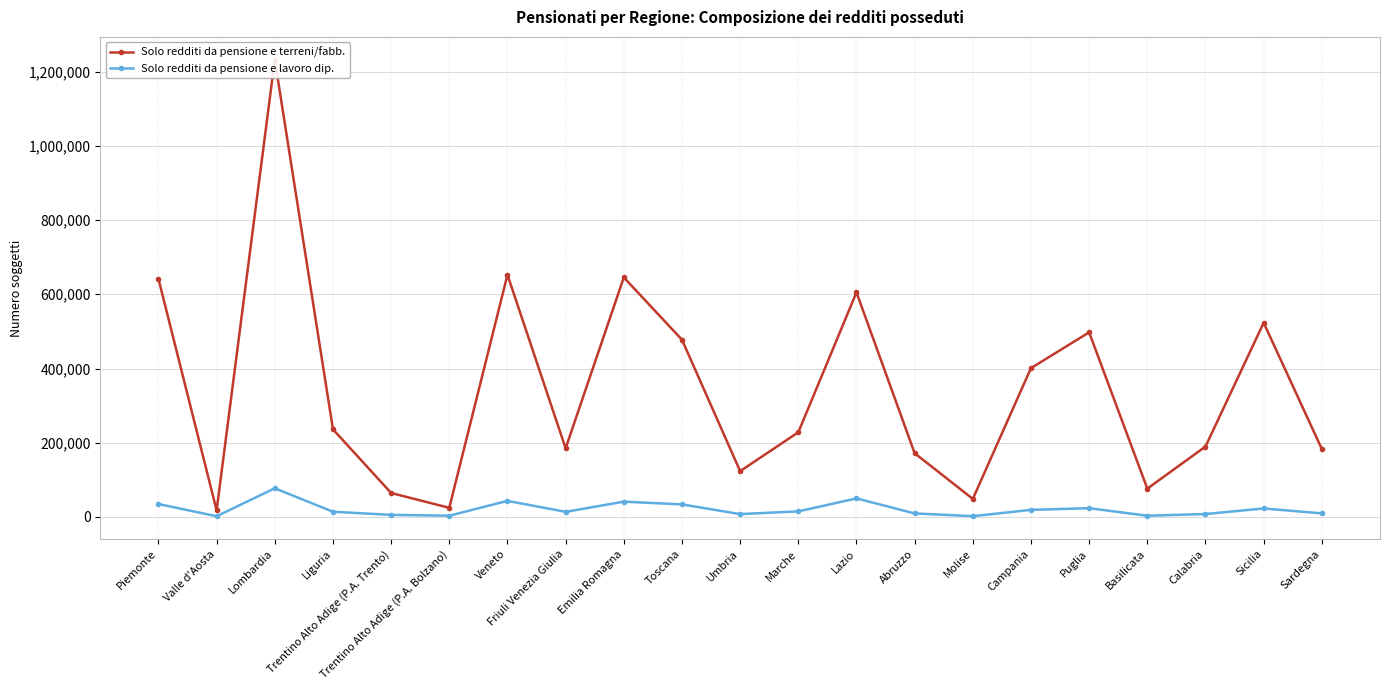

True or false: Solo redditi da pensione e lavoro dip. has a value of 1956 at Valle d'Aosta.

True